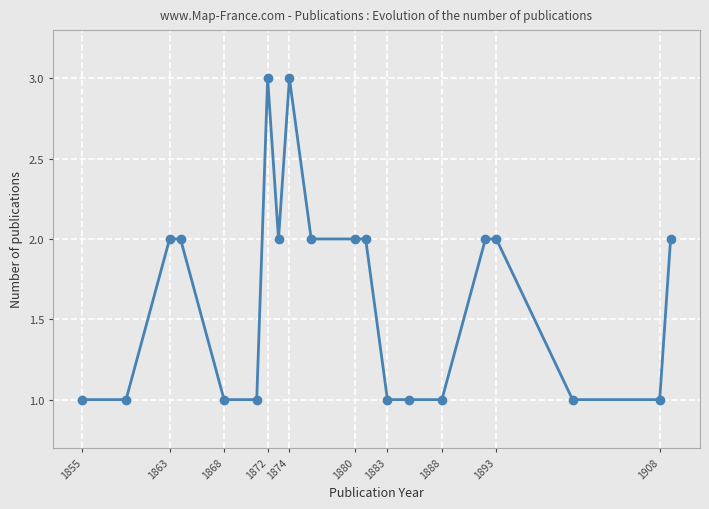

What is the maximum value shown in the chart?

3